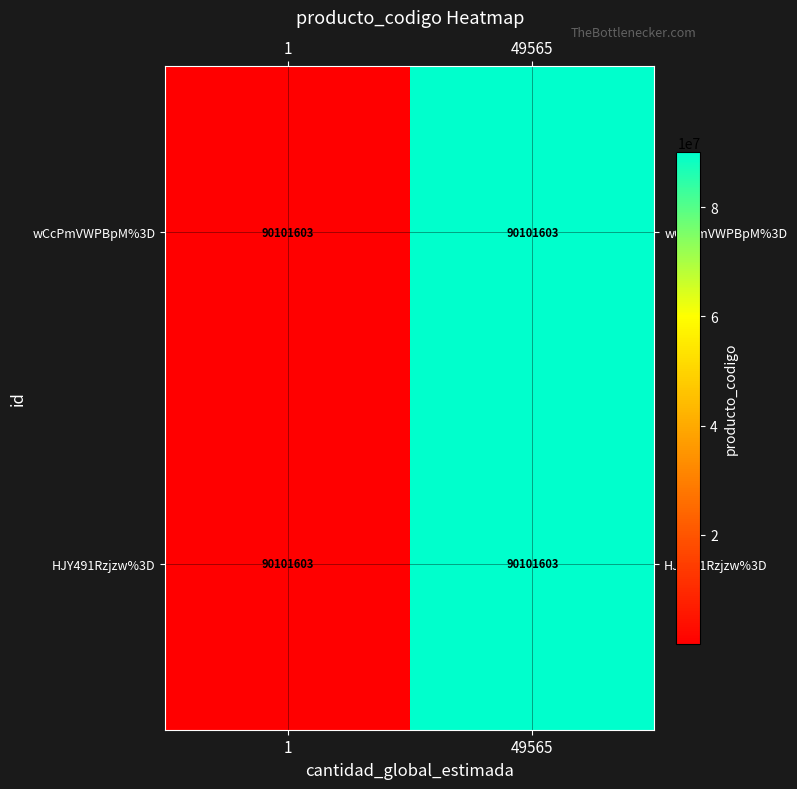

List the series in order of their peak value, lowest first.

wCcPmVWPBpM%3D, HJY491Rzjzw%3D